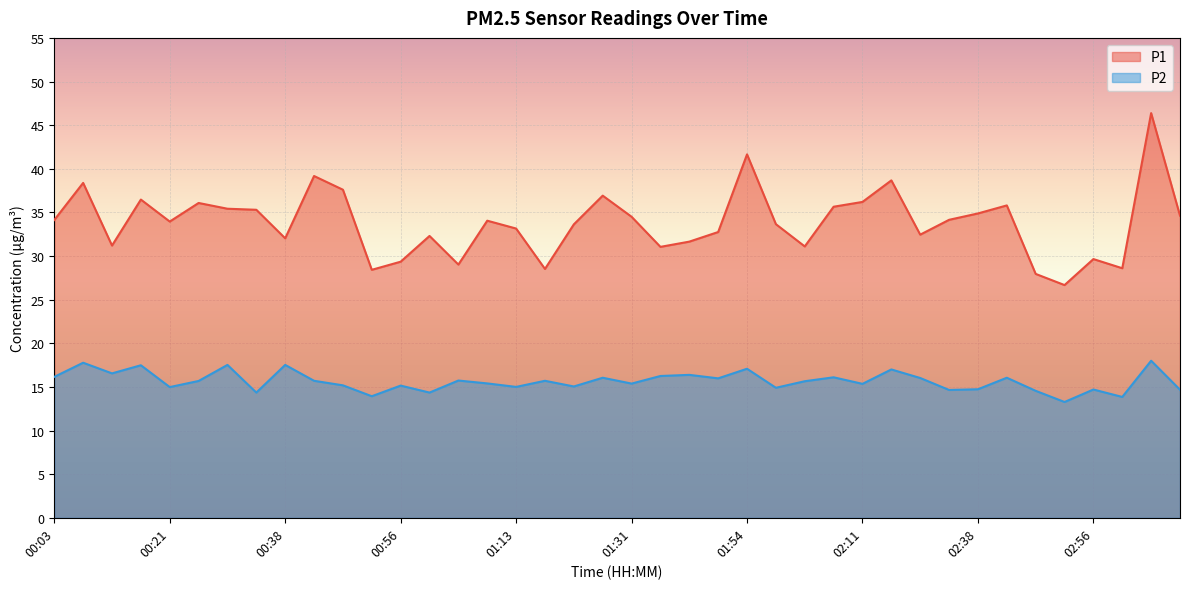

What is the label of the 13th point from the left?

00:56